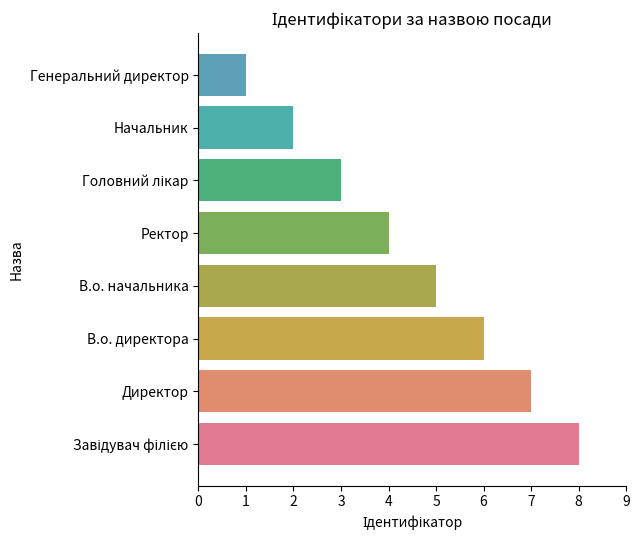

What is the maximum value shown in the chart?

8